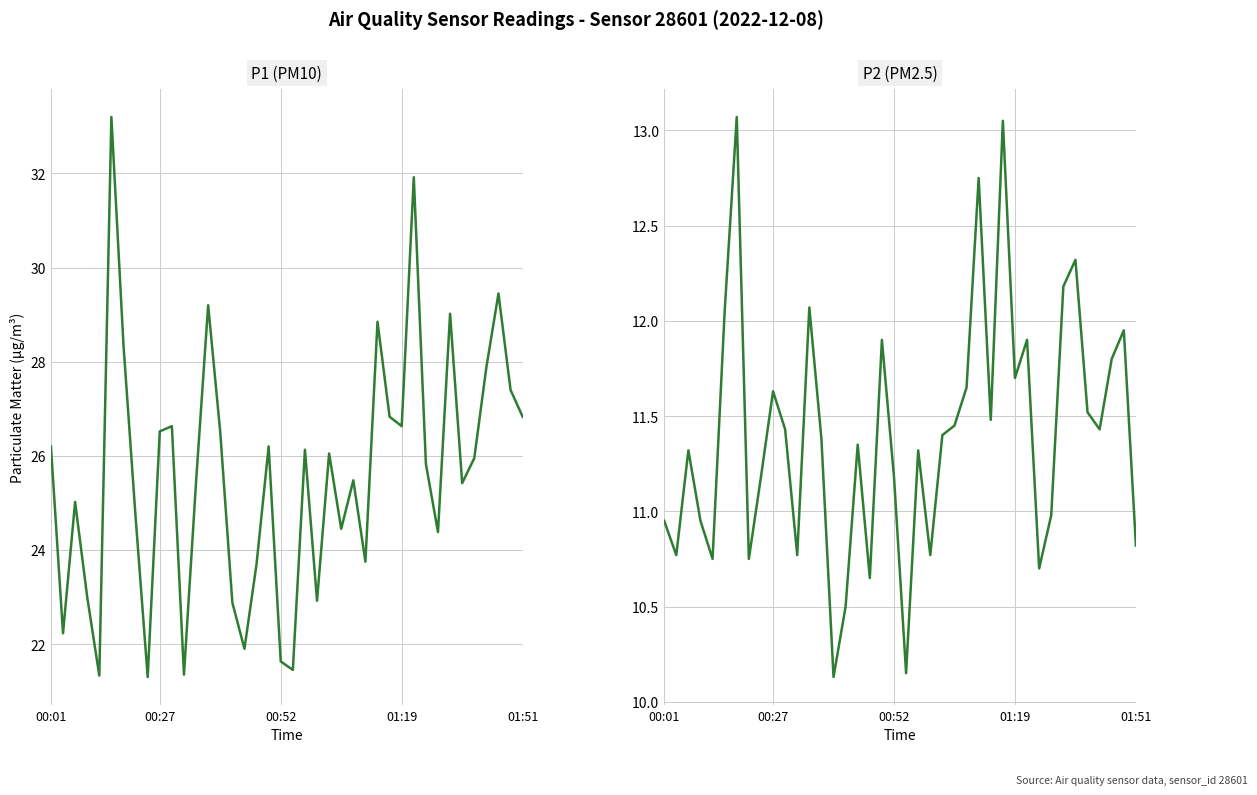

At which category is the sum across all series the highest?

5